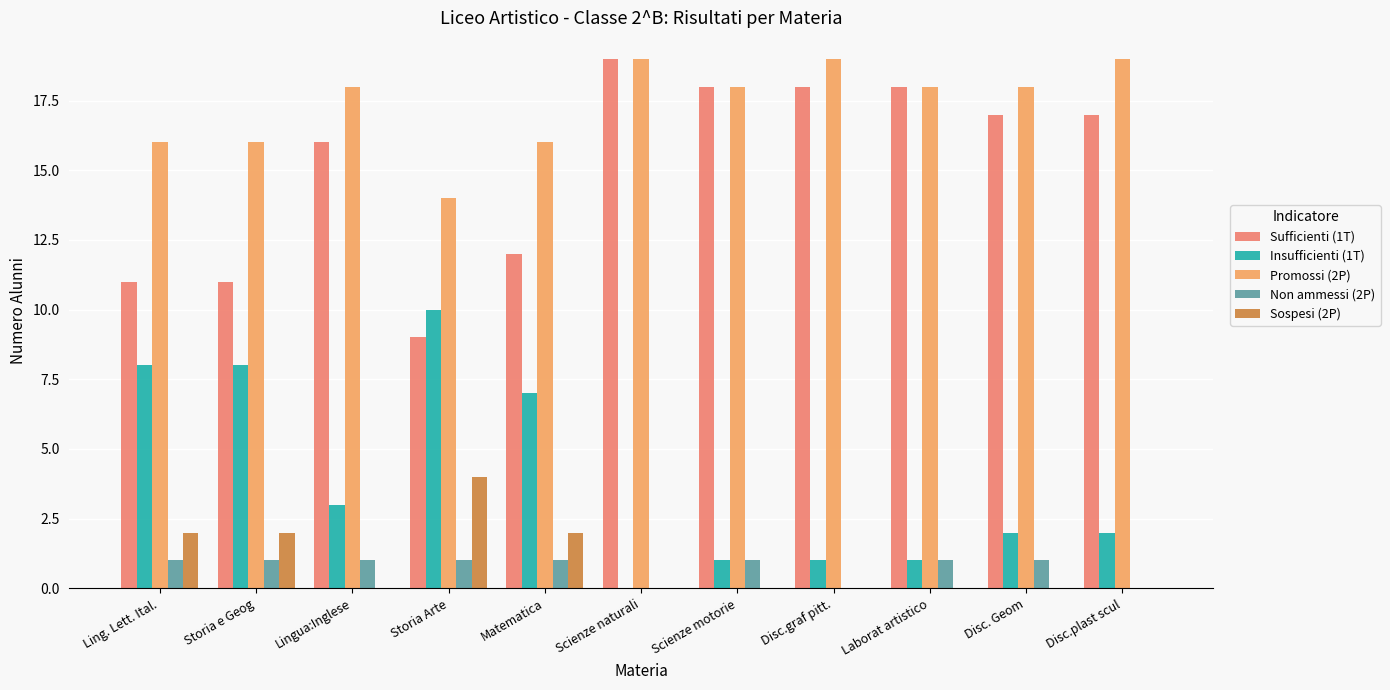

At Disc.graf pitt., list the series in order from largest to smallest.

Promossi (2P), Sufficienti (1T), Insufficienti (1T), Non ammessi (2P), Sospesi (2P)